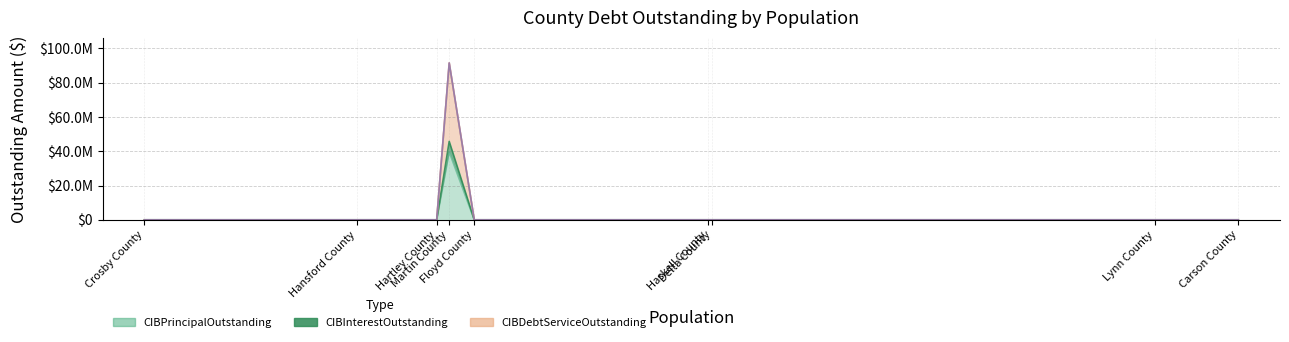

Does the chart display data point markers on the line(s)?

No